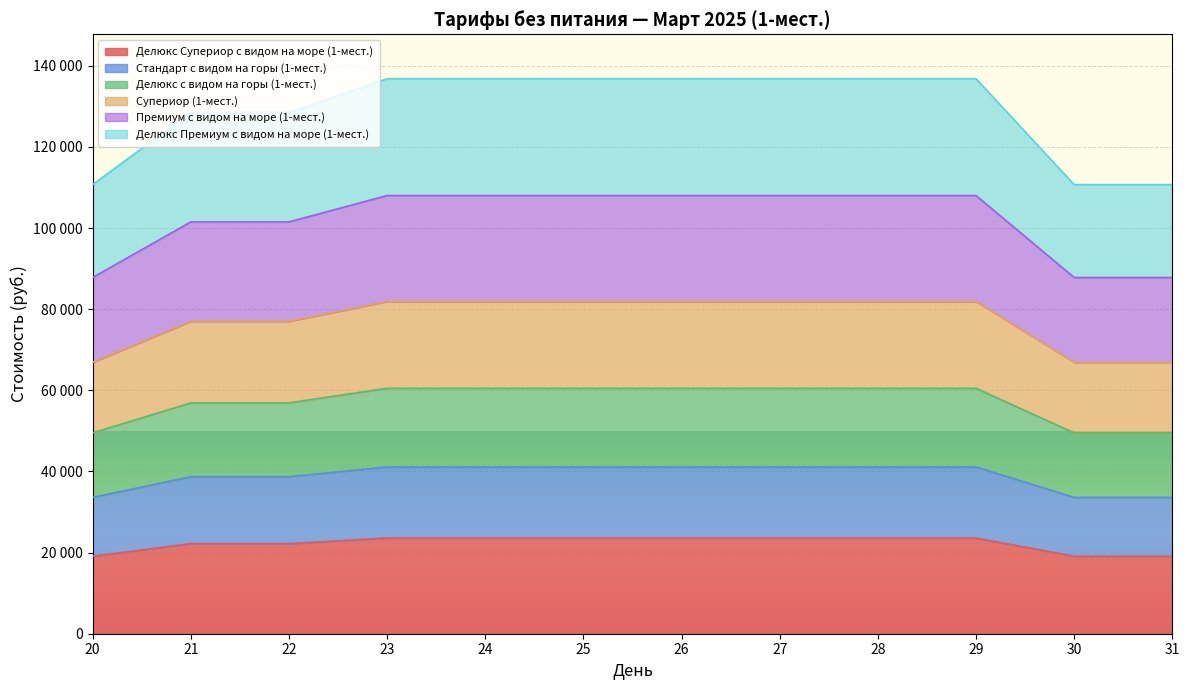

True or false: Стандарт с видом на горы (1-мест.) and Делюкс с видом на горы (1-мест.) cross at least once.

False